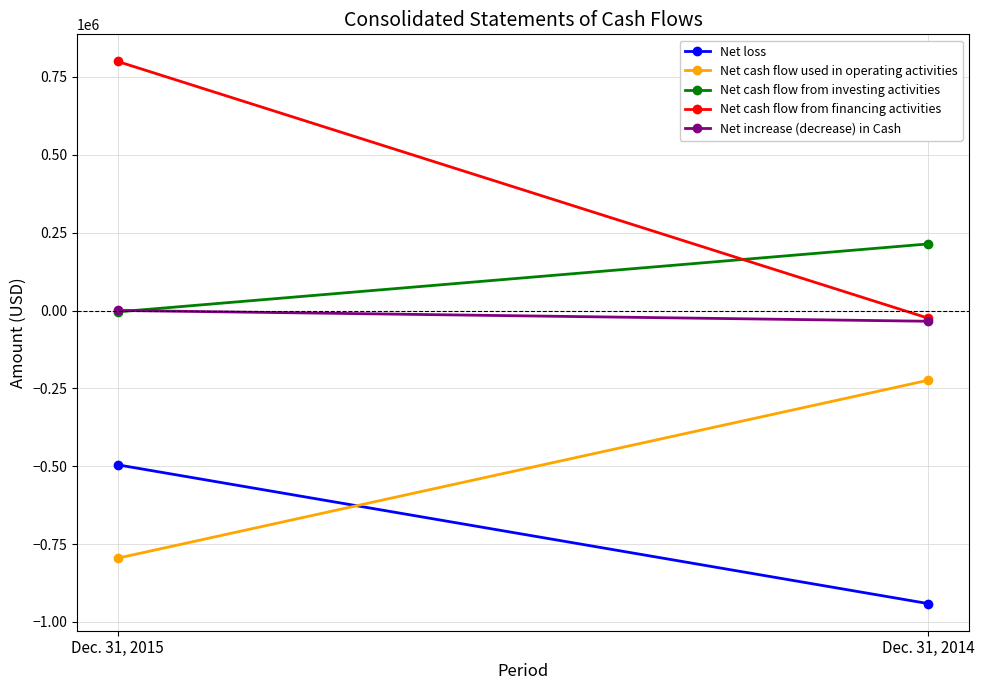

List the series in order of their peak value, highest first.

Net cash flow from financing activities, Net cash flow from investing activities, Net increase (decrease) in Cash, Net cash flow used in operating activities, Net loss